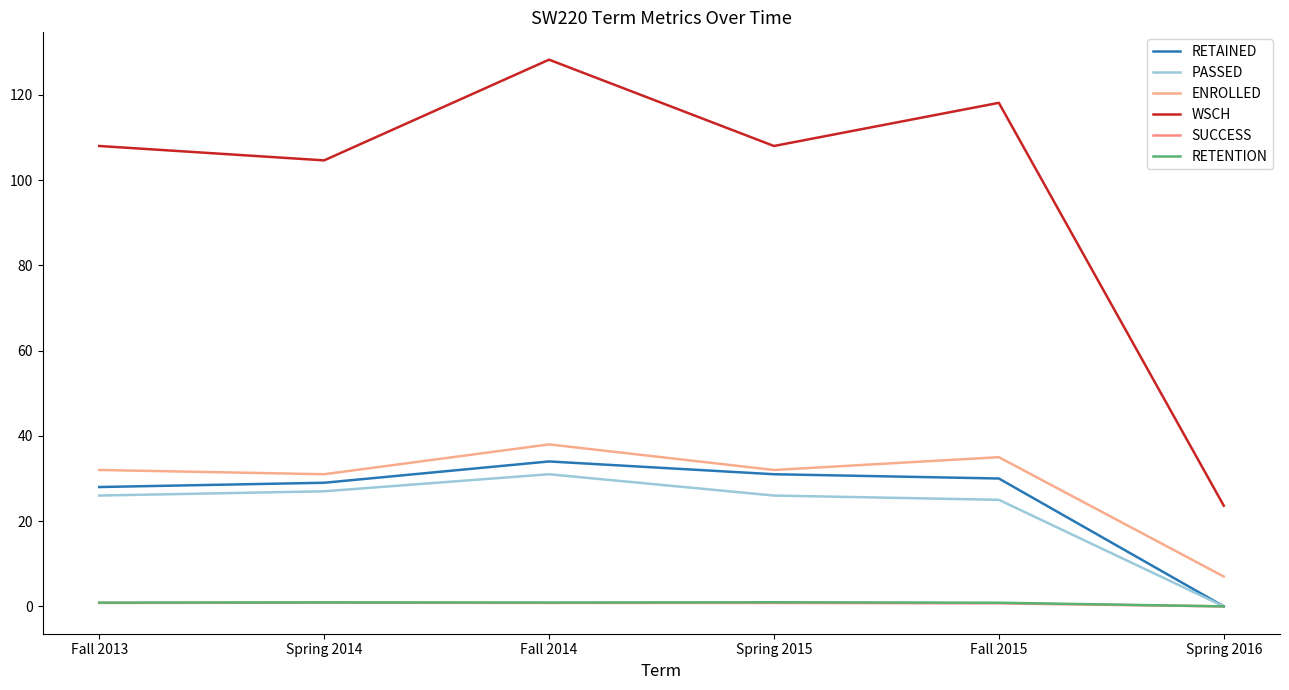

What is the difference between the highest and lowest values at Spring 2015?

107.2